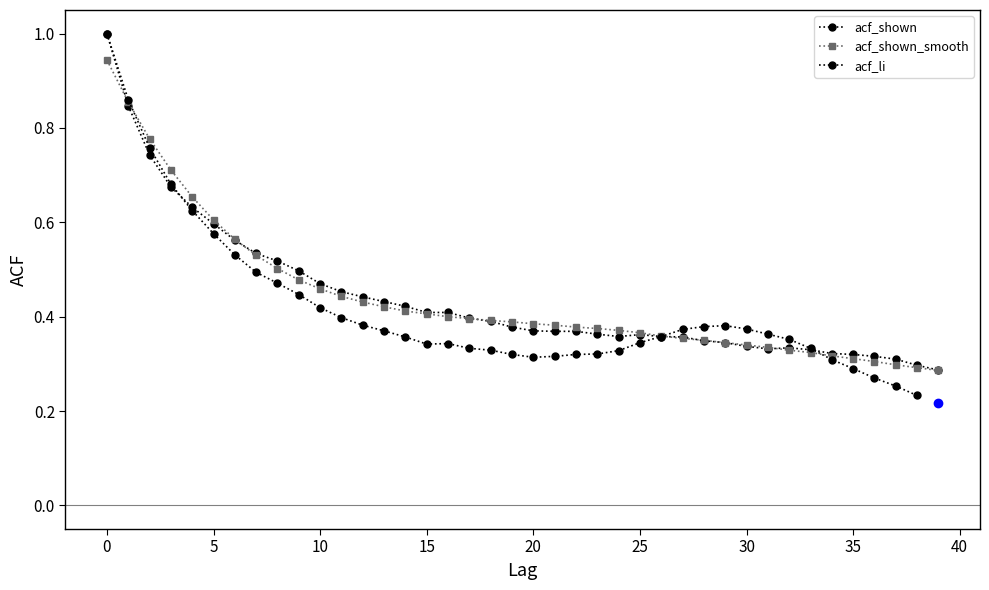

Which series has the widest spread of values?

acf_shown